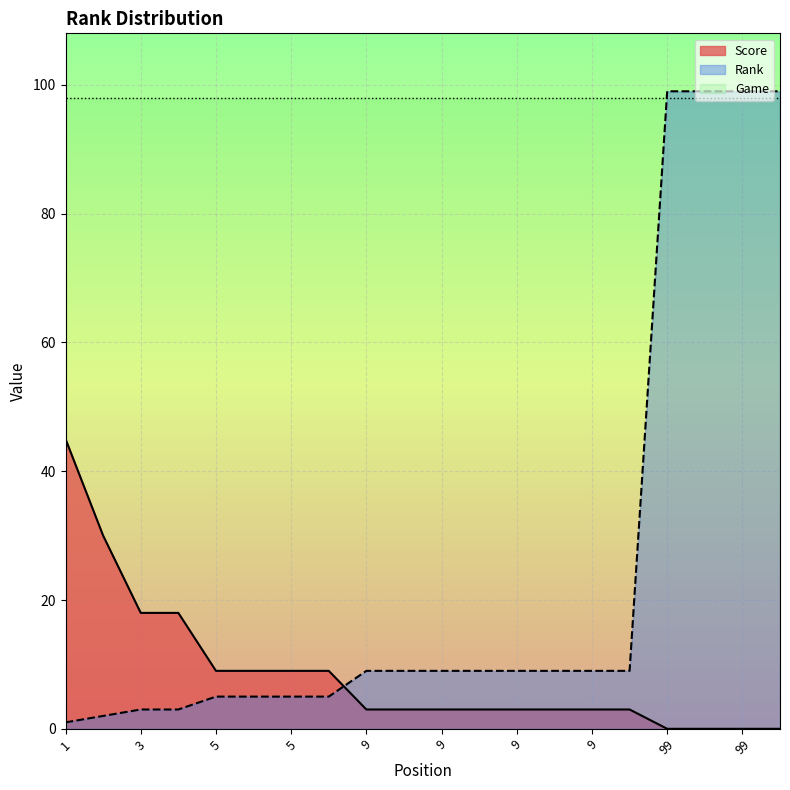

Where is Score nearest to the value 22?

3